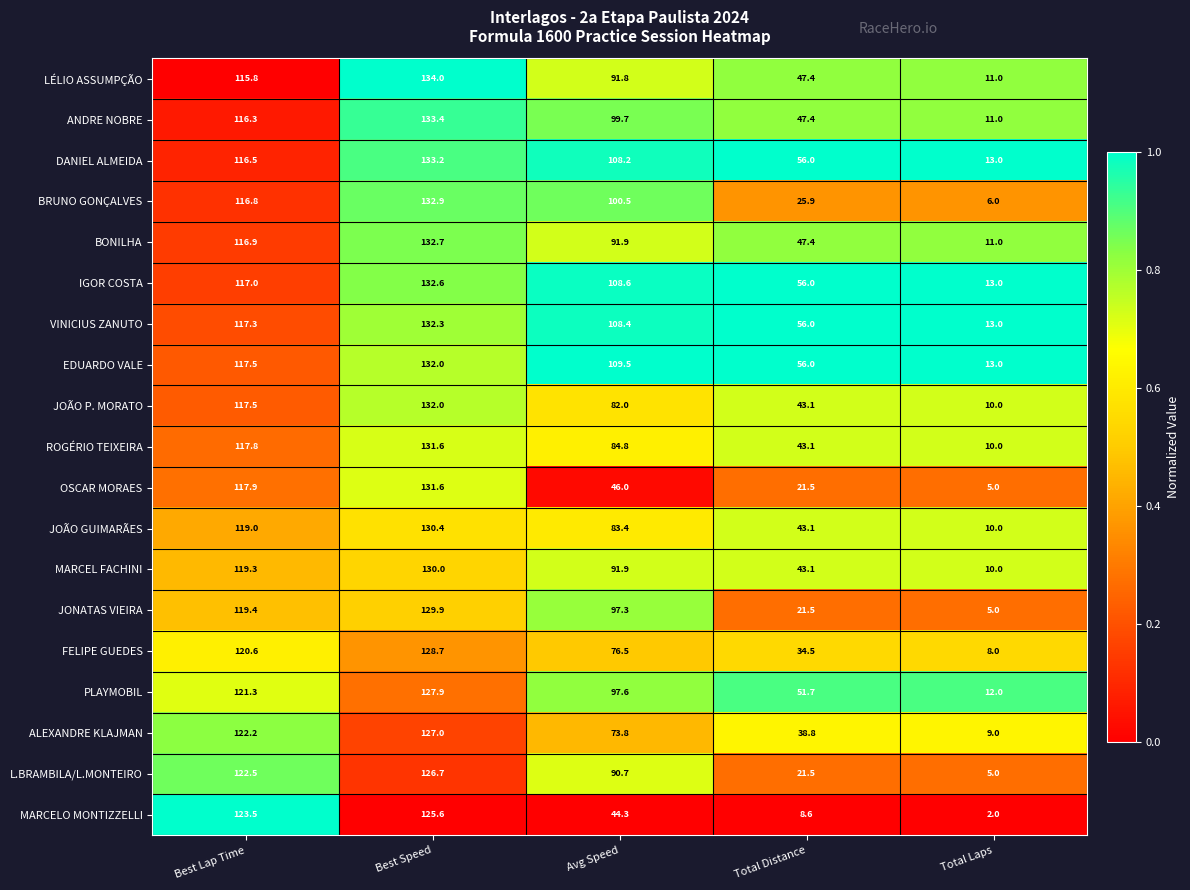

What is the greatest value displayed?

134.0